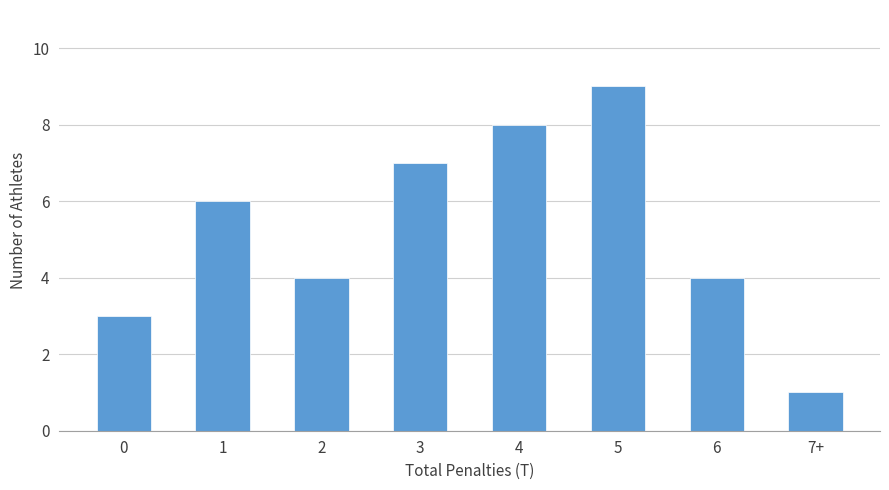

Reading left to right, list all the values displayed in this chart.

0=3	1=6	2=4	3=7	4=8	5=9	6=4	7+=1